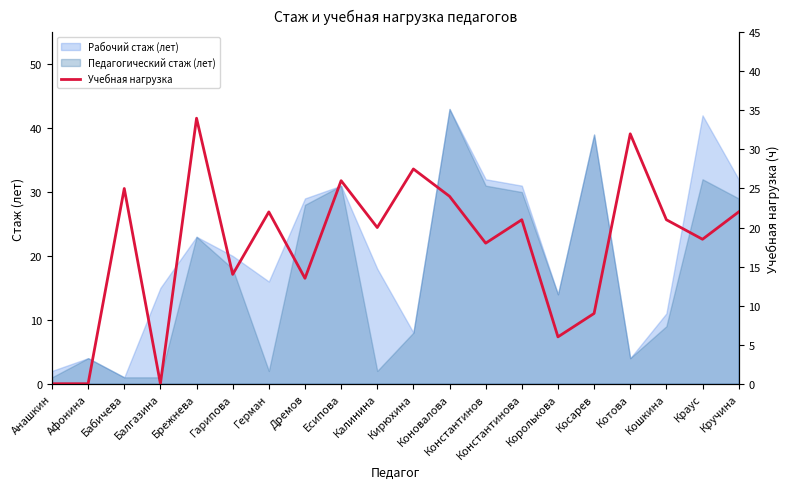

Approximately how many times larger is the value at Бабичева compared to Калинина?

1.2